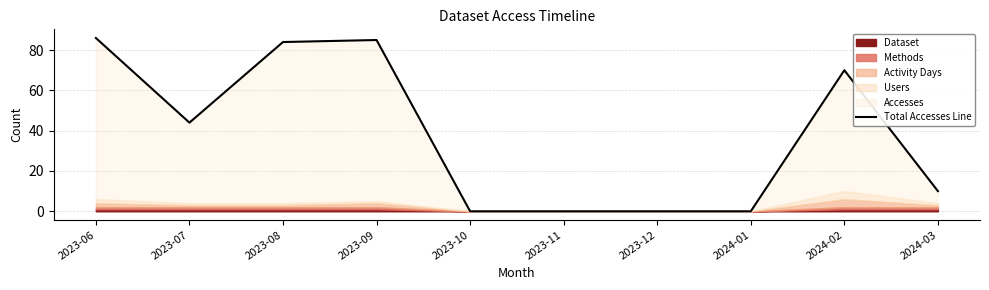

What is the average value?

38